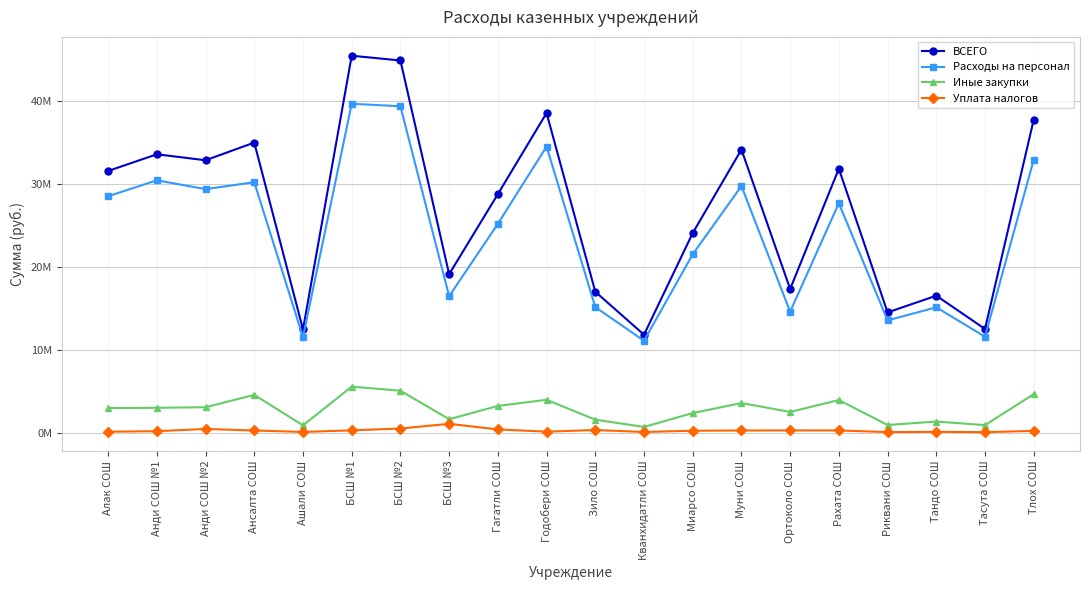

Does the chart have visible grid lines?

Yes